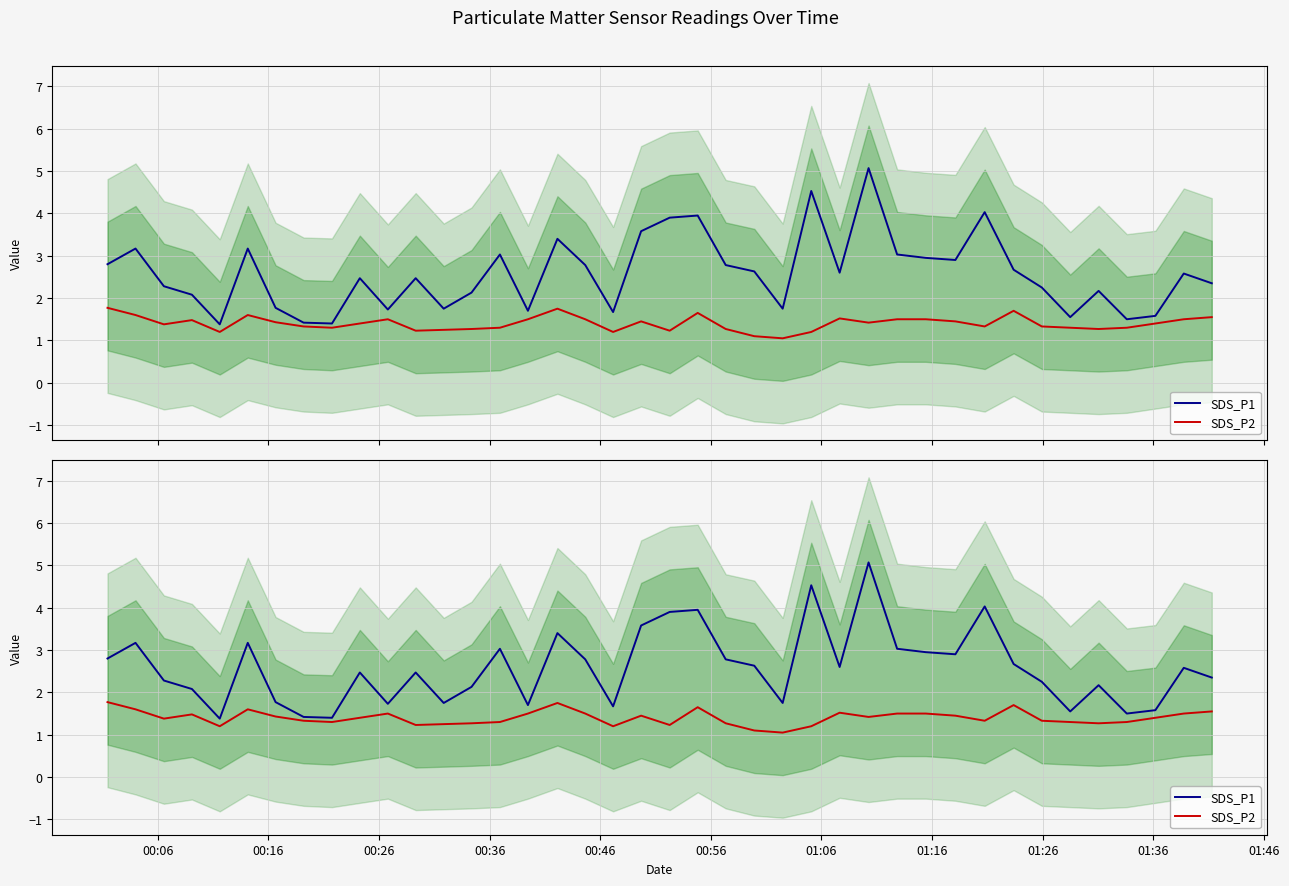

True or false: SDS_P1 and SDS_P2 cross at least once.

False